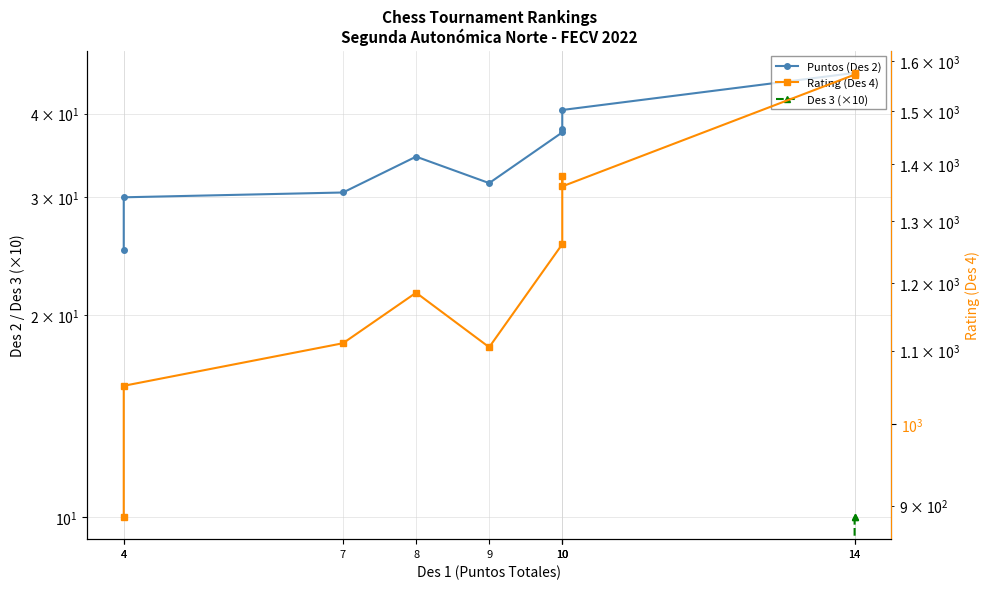

How many distinct data groups are displayed?

3